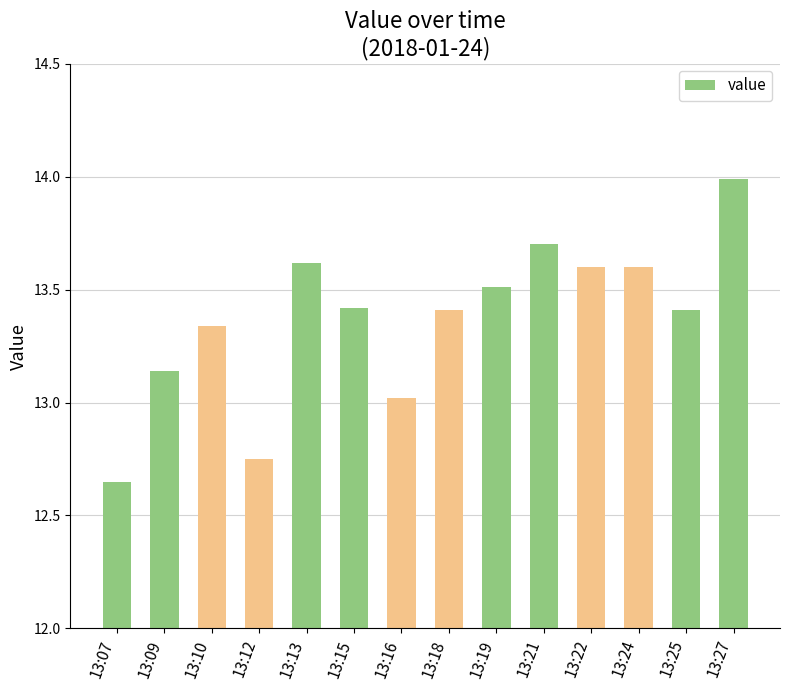

How many bars are there in total?

14